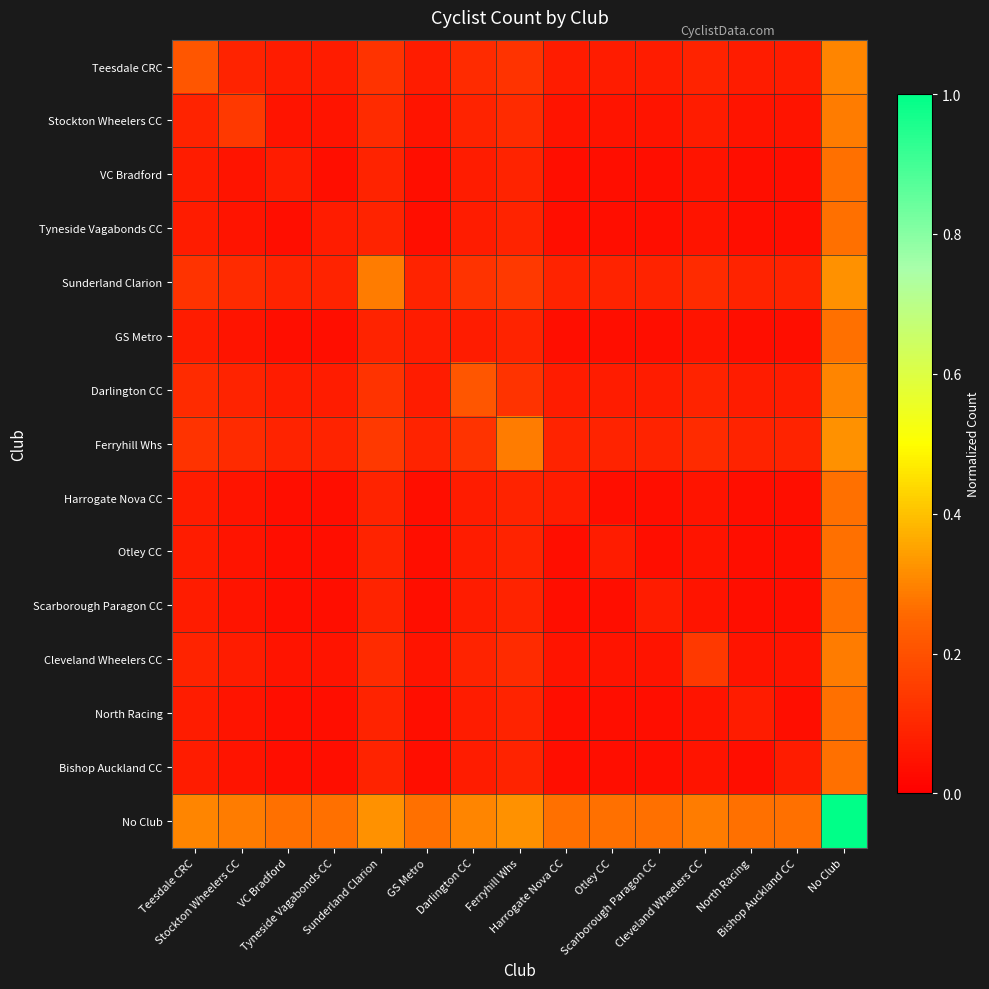

Rank the series by their maximum value, from highest to lowest.

No Club, Sunderland Clarion, Ferryhill Whs, Teesdale CRC, Darlington CC, Stockton Wheelers CC, Cleveland Wheelers CC, VC Bradford, Tyneside Vagabonds CC, GS Metro, Harrogate Nova CC, Otley CC, Scarborough Paragon CC, North Racing, Bishop Auckland CC